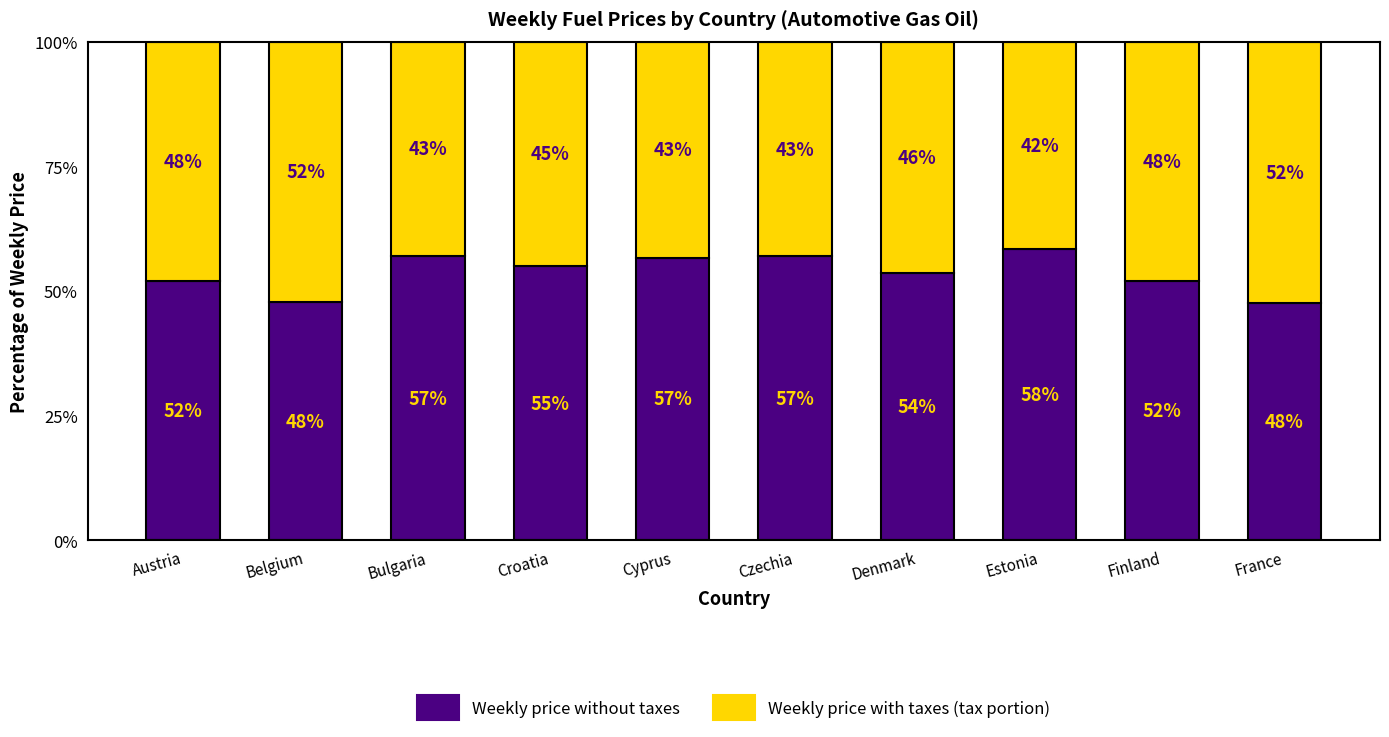

The Weekly price without taxes series shows 47.7 at Belgium. True or false?

True